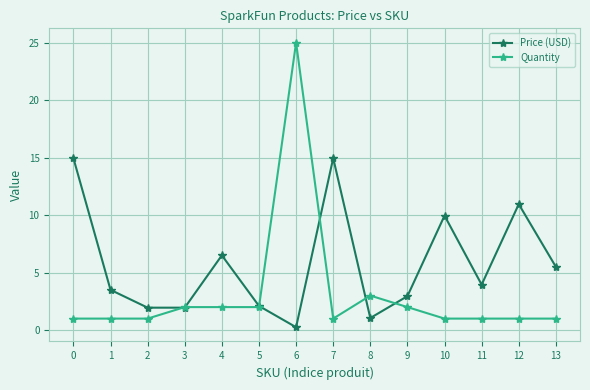

Count the number of categories in the chart.

14